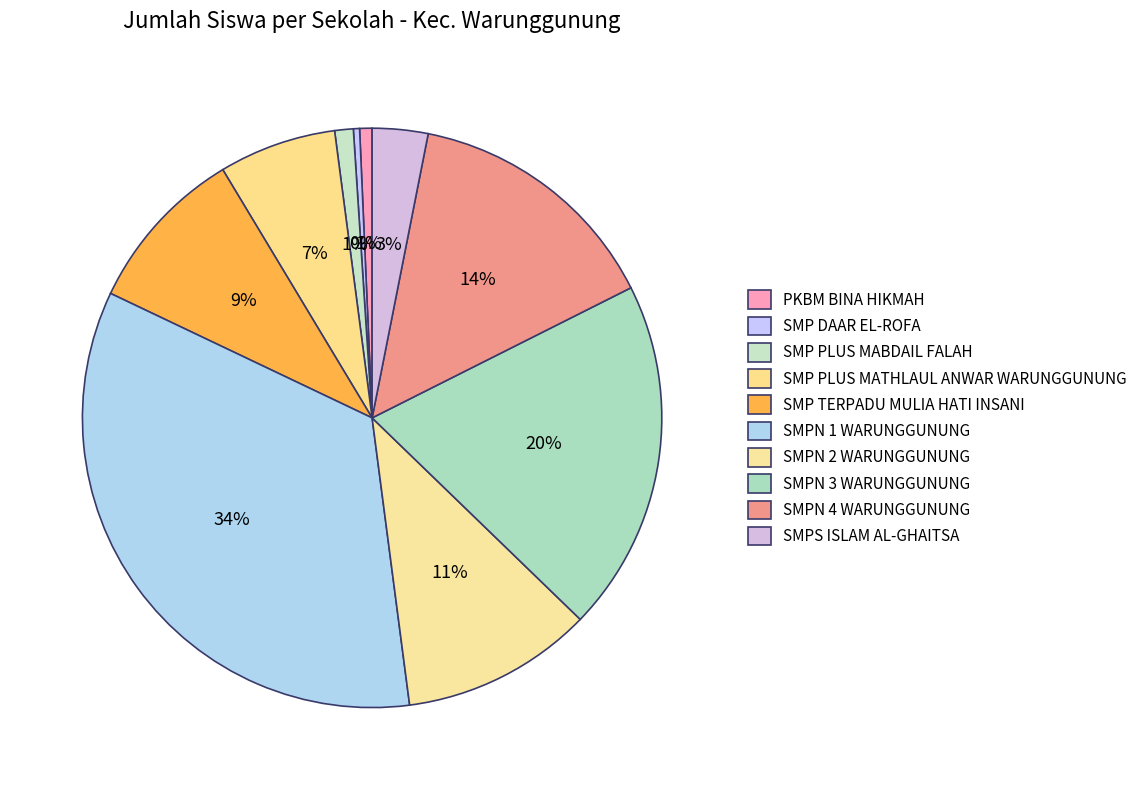

What is the ratio of the value at SMP PLUS MABDAIL FALAH to the value at SMP PLUS MATHLAUL ANWAR WARUNGGUNUNG?

0.2